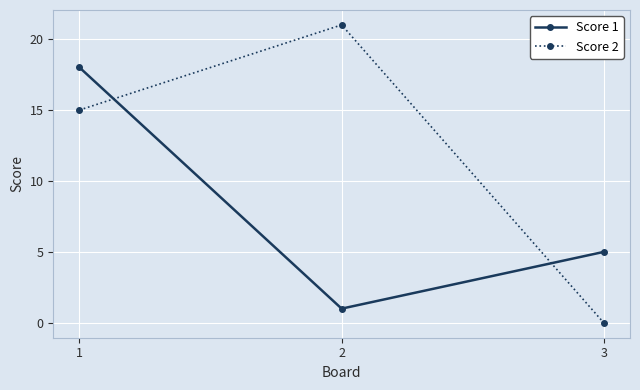

True or false: Score 1 has a value of 18 at 1.

True